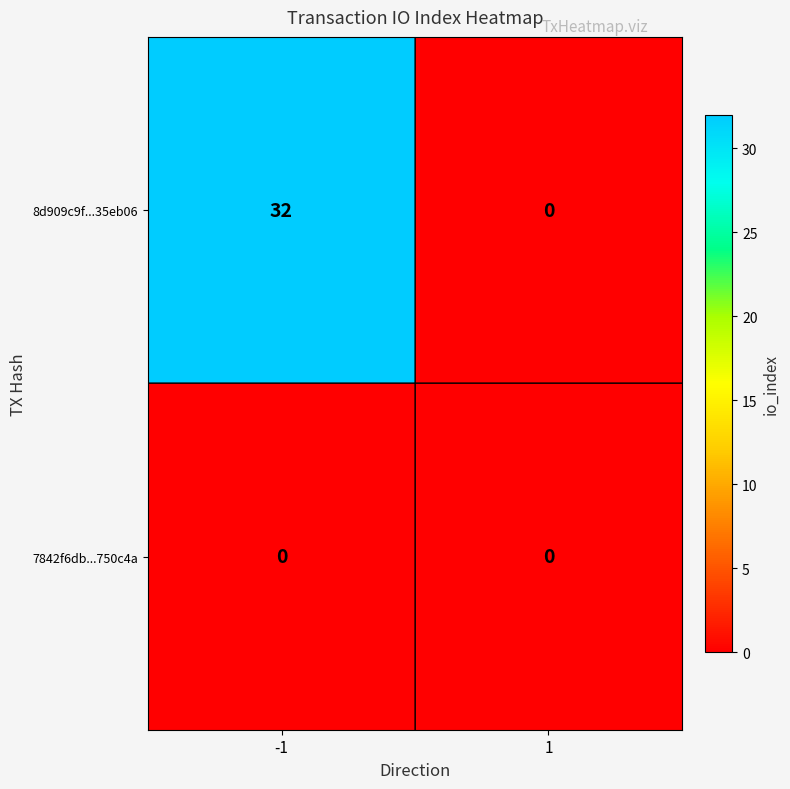

Is it true that 8d909c9f...35eb06 equals -22 at 1?

False